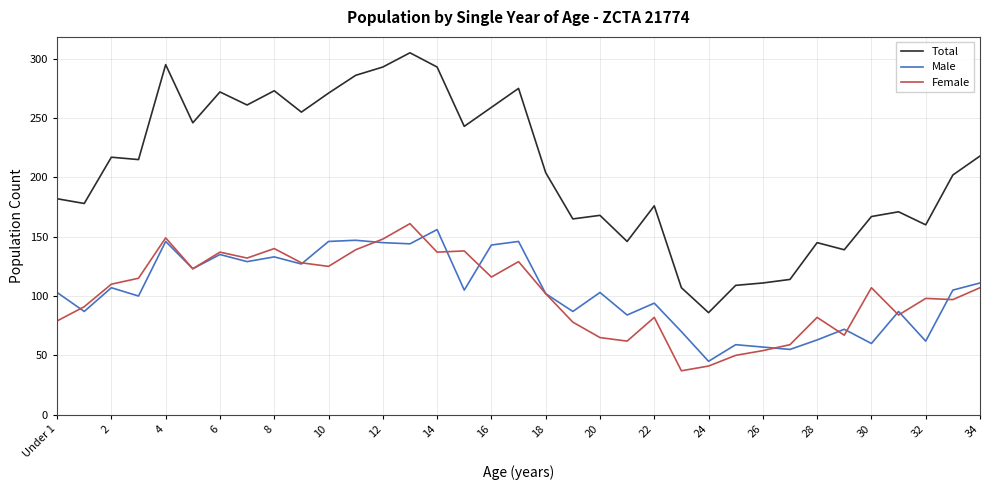

Which series has the largest range (max minus min)?

Total